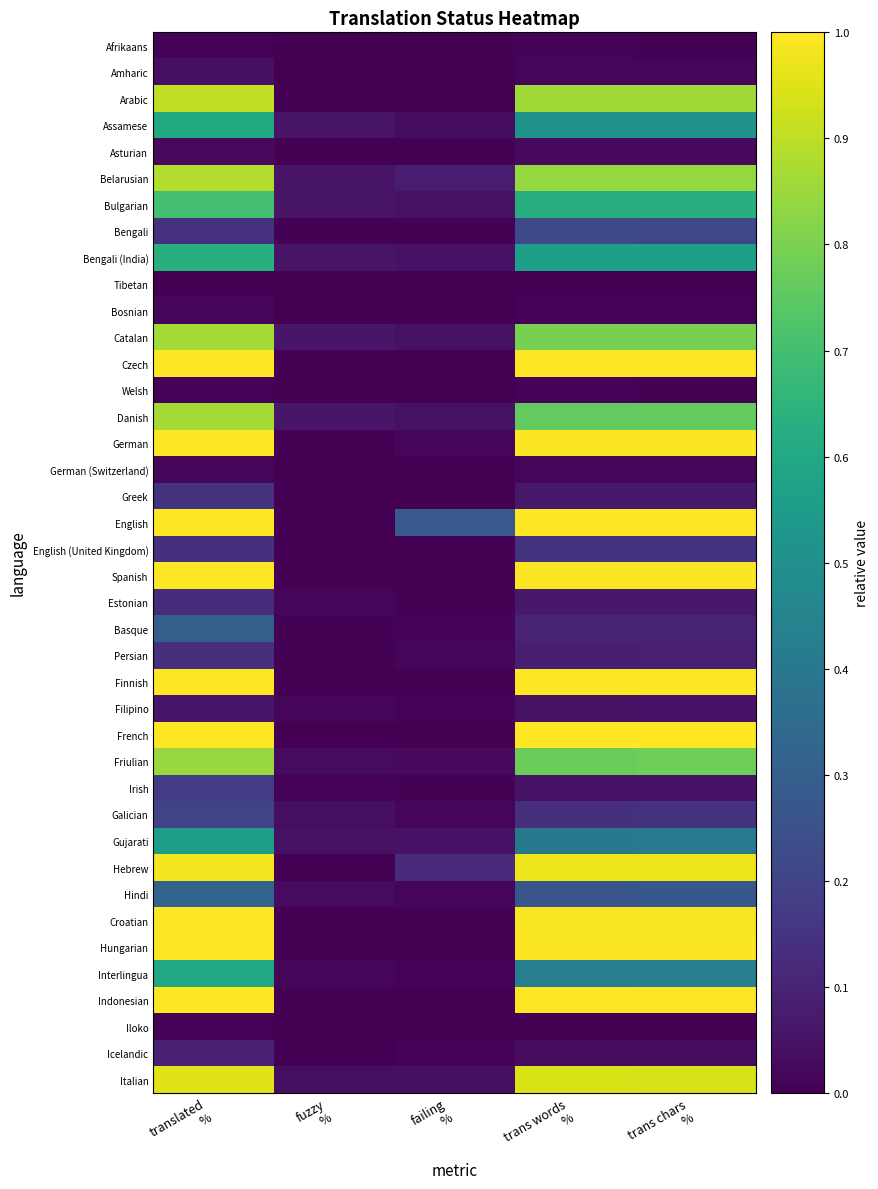

Reading left to right, what are all the values shown in this chart?

Afrikaans: translated
%=0.0	fuzzy
%=0.0	failing
%=0.0	trans words
%=0.0	trans chars
%=0.0
Amharic: translated
%=0.0	fuzzy
%=0.0	failing
%=0.0	trans words
%=0.0	trans chars
%=0.0
Arabic: translated
%=0.9	fuzzy
%=0.0	failing
%=0.0	trans words
%=0.9	trans chars
%=0.9
Assamese: translated
%=0.6	fuzzy
%=0.1	failing
%=0.0	trans words
%=0.5	trans chars
%=0.5
Asturian: translated
%=0.0	fuzzy
%=0.0	failing
%=0.0	trans words
%=0.0	trans chars
%=0.0
Belarusian: translated
%=0.9	fuzzy
%=0.1	failing
%=0.1	trans words
%=0.8	trans chars
%=0.8
Bulgarian: translated
%=0.7	fuzzy
%=0.1	failing
%=0.0	trans words
%=0.6	trans chars
%=0.6
Bengali: translated
%=0.1	fuzzy
%=0.0	failing
%=0.0	trans words
%=0.2	trans chars
%=0.2
Bengali (India): translated
%=0.6	fuzzy
%=0.1	failing
%=0.0	trans words
%=0.6	trans chars
%=0.6
Tibetan: translated
%=0.0	fuzzy
%=0.0	failing
%=0.0	trans words
%=0.0	trans chars
%=0.0
Bosnian: translated
%=0.0	fuzzy
%=0.0	failing
%=0.0	trans words
%=0.0	trans chars
%=0.0
Catalan: translated
%=0.9	fuzzy
%=0.1	failing
%=0.0	trans words
%=0.8	trans chars
%=0.8
Czech: translated
%=1.0	fuzzy
%=0.0	failing
%=0.0	trans words
%=1.0	trans chars
%=1.0
Welsh: translated
%=0.0	fuzzy
%=0.0	failing
%=0.0	trans words
%=0.0	trans chars
%=0.0
Danish: translated
%=0.9	fuzzy
%=0.1	failing
%=0.0	trans words
%=0.8	trans chars
%=0.8
German: translated
%=1.0	fuzzy
%=0.0	failing
%=0.0	trans words
%=1.0	trans chars
%=1.0
German (Switzerland): translated
%=0.0	fuzzy
%=0.0	failing
%=0.0	trans words
%=0.0	trans chars
%=0.0
Greek: translated
%=0.1	fuzzy
%=0.0	failing
%=0.0	trans words
%=0.1	trans chars
%=0.1
English: translated
%=1.0	fuzzy
%=0.0	failing
%=0.3	trans words
%=1.0	trans chars
%=1.0
English (United Kingdom): translated
%=0.1	fuzzy
%=0.0	failing
%=0.0	trans words
%=0.1	trans chars
%=0.1
Spanish: translated
%=1.0	fuzzy
%=0.0	failing
%=0.0	trans words
%=1.0	trans chars
%=1.0
Estonian: translated
%=0.1	fuzzy
%=0.0	failing
%=0.0	trans words
%=0.1	trans chars
%=0.1
Basque: translated
%=0.3	fuzzy
%=0.0	failing
%=0.0	trans words
%=0.1	trans chars
%=0.1
Persian: translated
%=0.1	fuzzy
%=0.0	failing
%=0.0	trans words
%=0.1	trans chars
%=0.1
Finnish: translated
%=1.0	fuzzy
%=0.0	failing
%=0.0	trans words
%=1.0	trans chars
%=1.0
Filipino: translated
%=0.1	fuzzy
%=0.0	failing
%=0.0	trans words
%=0.0	trans chars
%=0.0
French: translated
%=1.0	fuzzy
%=0.0	failing
%=0.0	trans words
%=1.0	trans chars
%=1.0
Friulian: translated
%=0.8	fuzzy
%=0.0	failing
%=0.0	trans words
%=0.8	trans chars
%=0.8
Irish: translated
%=0.2	fuzzy
%=0.0	failing
%=0.0	trans words
%=0.0	trans chars
%=0.0
Galician: translated
%=0.2	fuzzy
%=0.0	failing
%=0.0	trans words
%=0.1	trans chars
%=0.1
Gujarati: translated
%=0.6	fuzzy
%=0.0	failing
%=0.0	trans words
%=0.4	trans chars
%=0.4
Hebrew: translated
%=1.0	fuzzy
%=0.0	failing
%=0.1	trans words
%=1.0	trans chars
%=1.0
Hindi: translated
%=0.3	fuzzy
%=0.0	failing
%=0.0	trans words
%=0.3	trans chars
%=0.3
Croatian: translated
%=1.0	fuzzy
%=0.0	failing
%=0.0	trans words
%=1.0	trans chars
%=1.0
Hungarian: translated
%=1.0	fuzzy
%=0.0	failing
%=0.0	trans words
%=1.0	trans chars
%=1.0
Interlingua: translated
%=0.6	fuzzy
%=0.0	failing
%=0.0	trans words
%=0.4	trans chars
%=0.4
Indonesian: translated
%=1.0	fuzzy
%=0.0	failing
%=0.0	trans words
%=1.0	trans chars
%=1.0
Iloko: translated
%=0.0	fuzzy
%=0.0	failing
%=0.0	trans words
%=0.0	trans chars
%=0.0
Icelandic: translated
%=0.1	fuzzy
%=0.0	failing
%=0.0	trans words
%=0.0	trans chars
%=0.0
Italian: translated
%=1.0	fuzzy
%=0.0	failing
%=0.0	trans words
%=0.9	trans chars
%=0.9